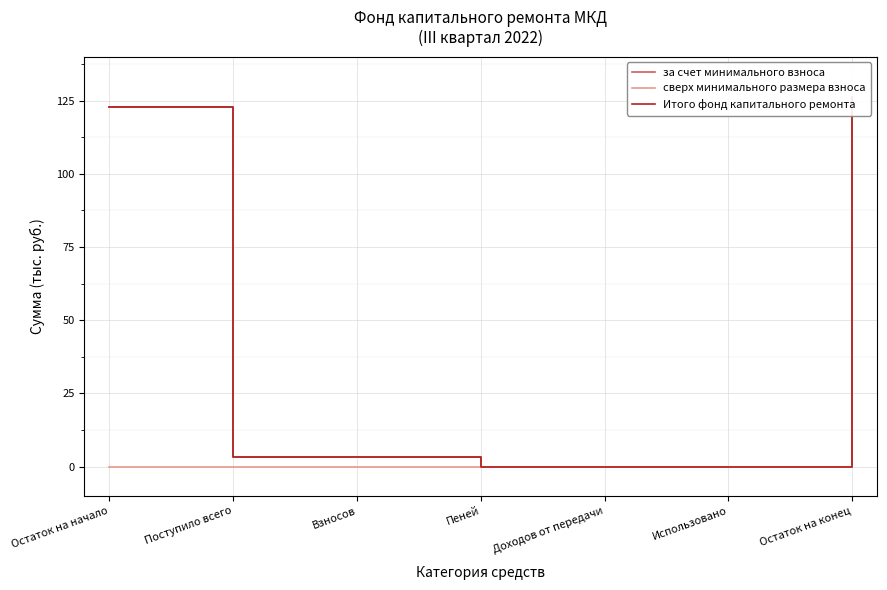

What is the spread (max minus min) of values at Взносов?

3.2